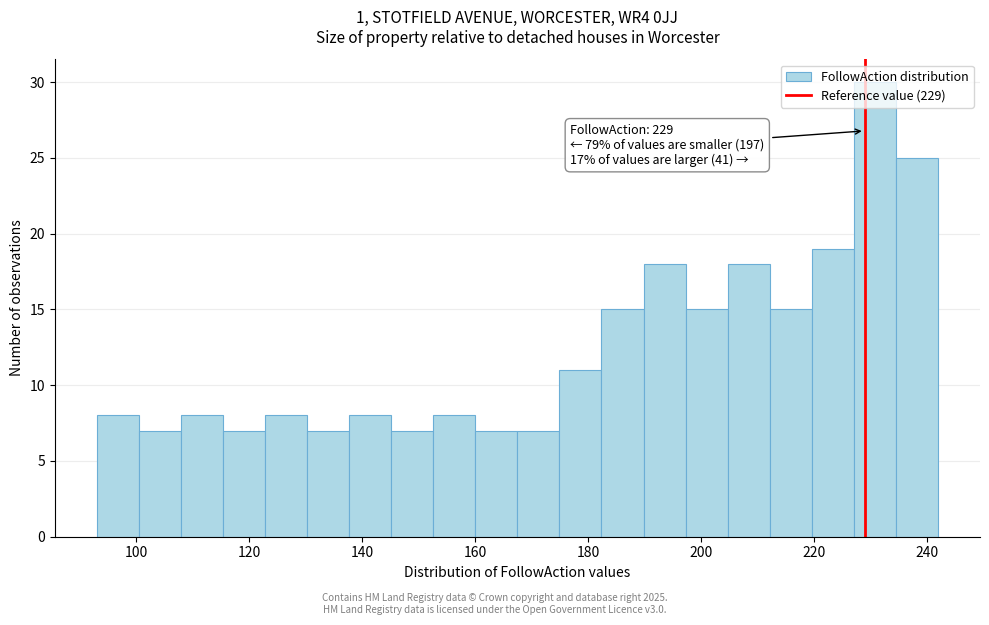

Around what value on the x-axis is the tallest bar? Give the approximate position of its centre, as read against the axis.

230